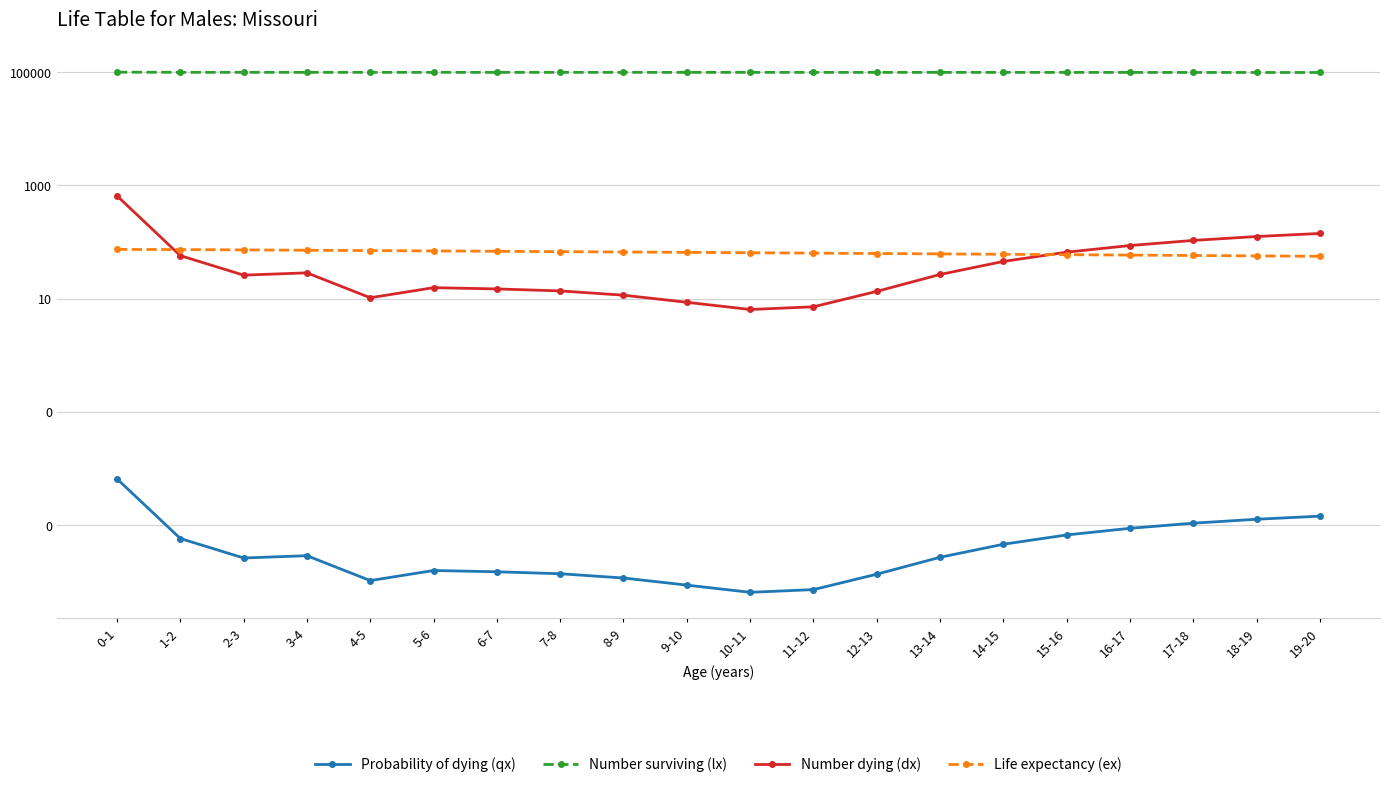

The value of Number dying (dx) at 4-5 is 10.3. True or false?

True